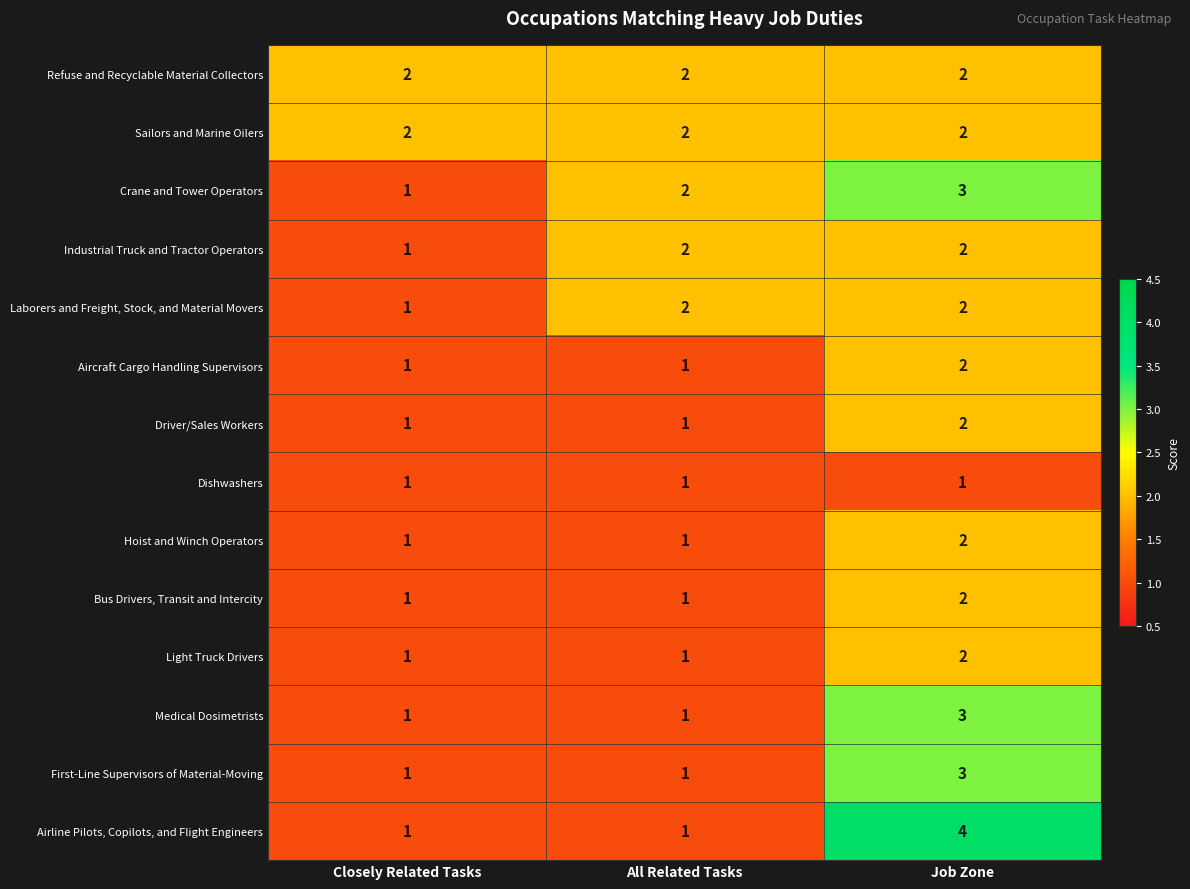

What is the sum of all Airline Pilots, Copilots, and Flight Engineers values?

6